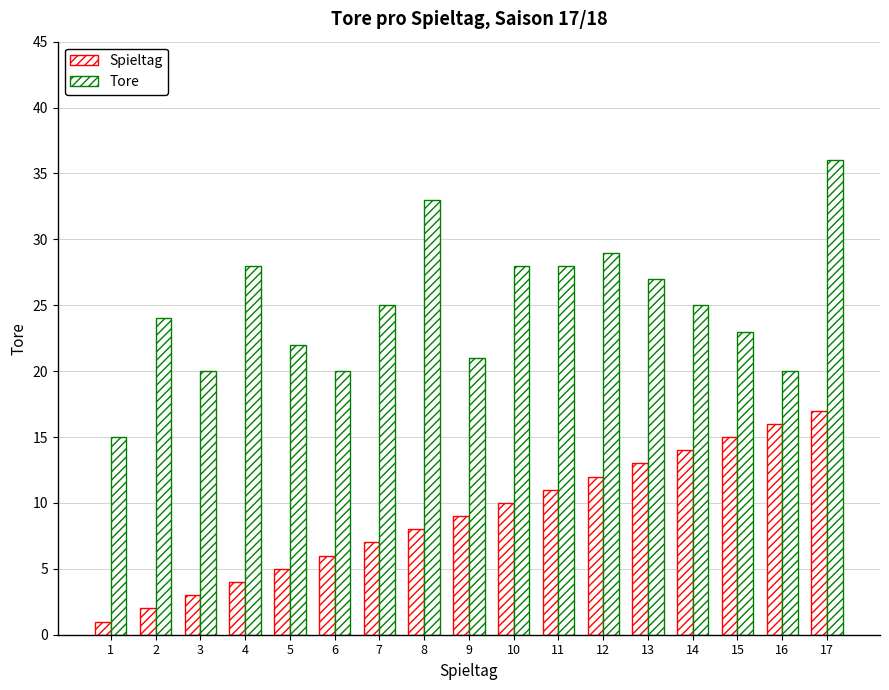

How many data points does each series have?

17